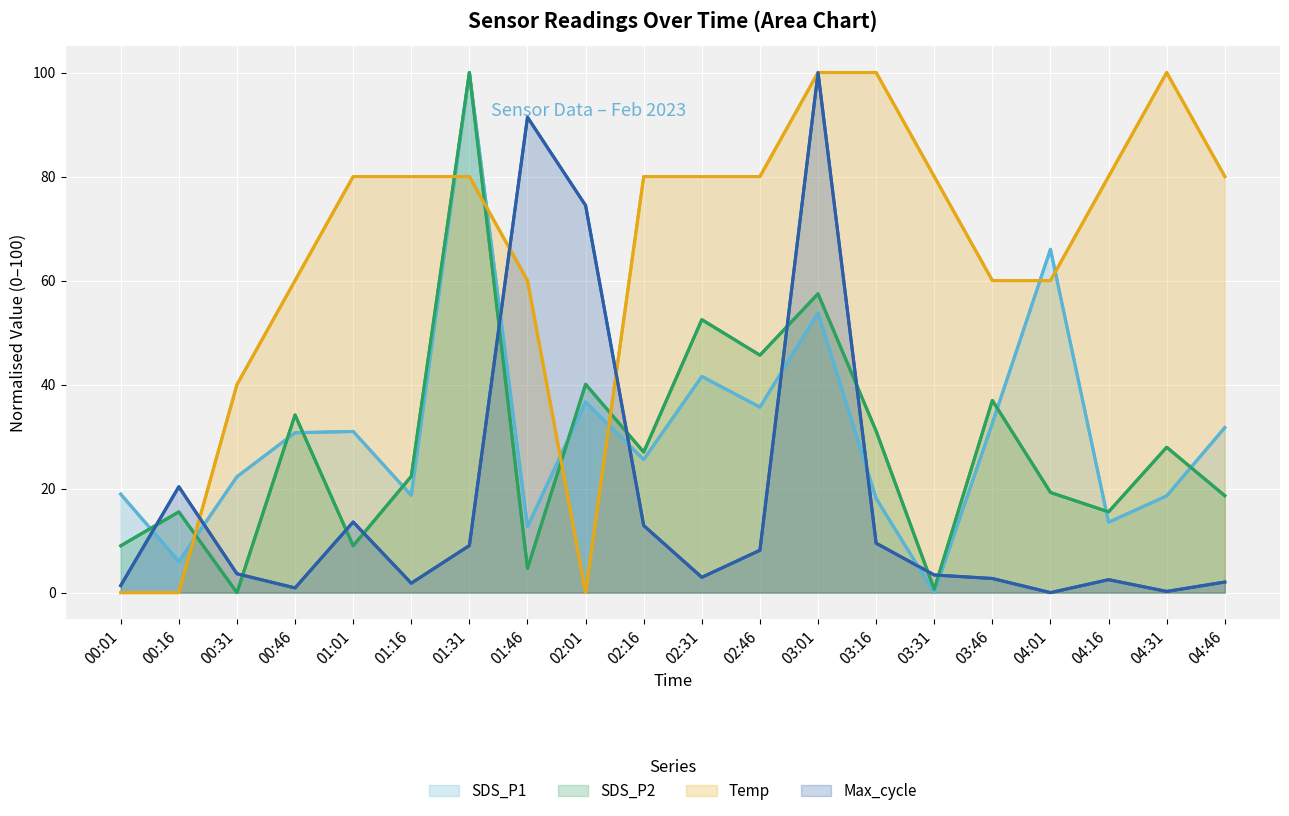

What is the total value across all series at 00:46?

125.8